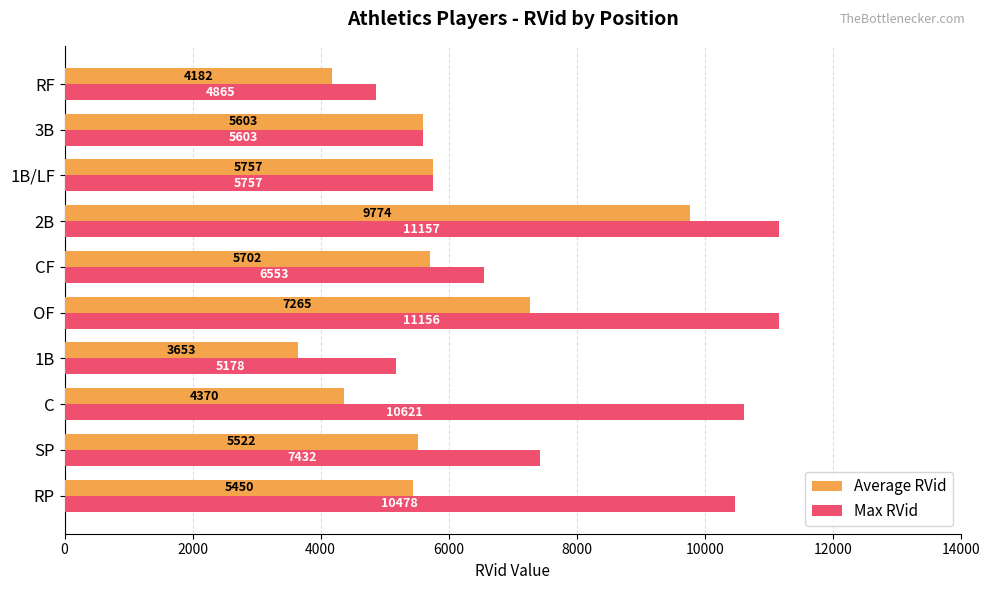

What is the maximum value for Max RVid?

11157.0